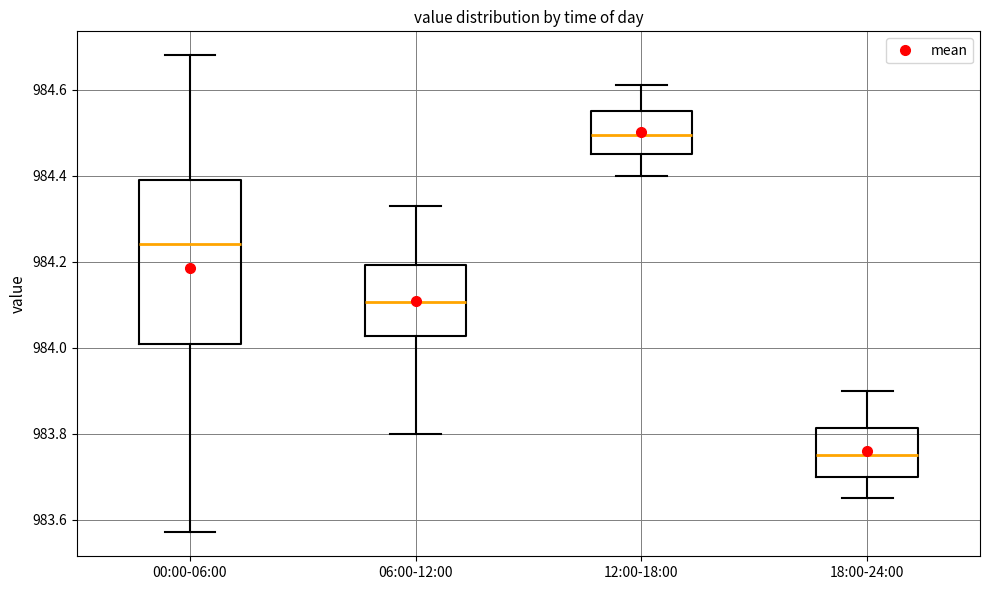

Where does the lower whisker of the box for 12:00-18:00 end on the y-axis? The values are not printed on the chart, so give them approximately, as read against the axis.

984.40